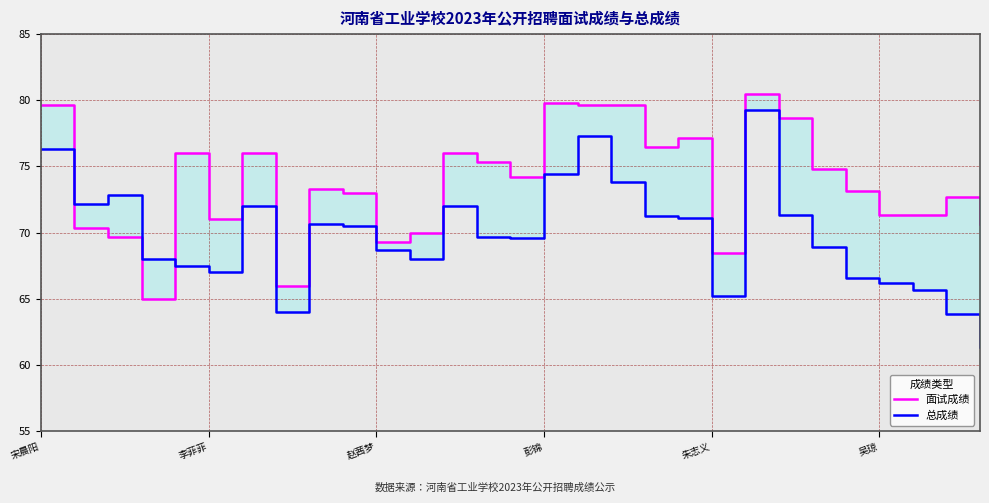

Rank the series at 28 from highest to lowest value.

面试成绩, 总成绩